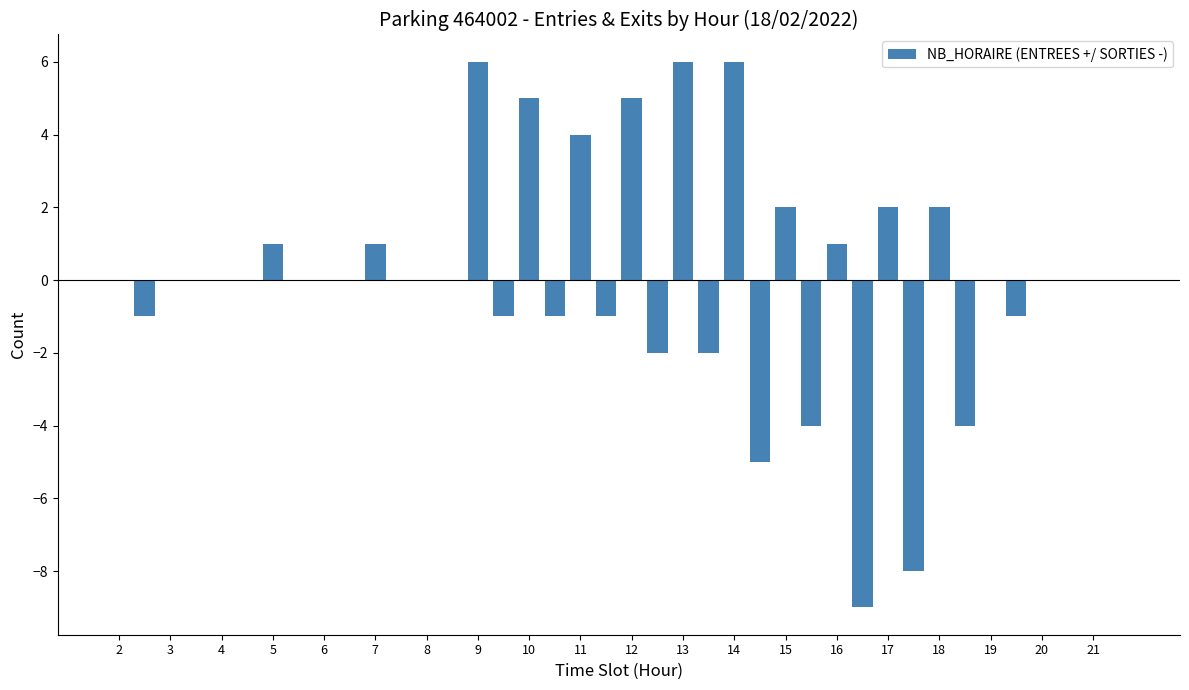

What is the maximum value shown in the chart?

6